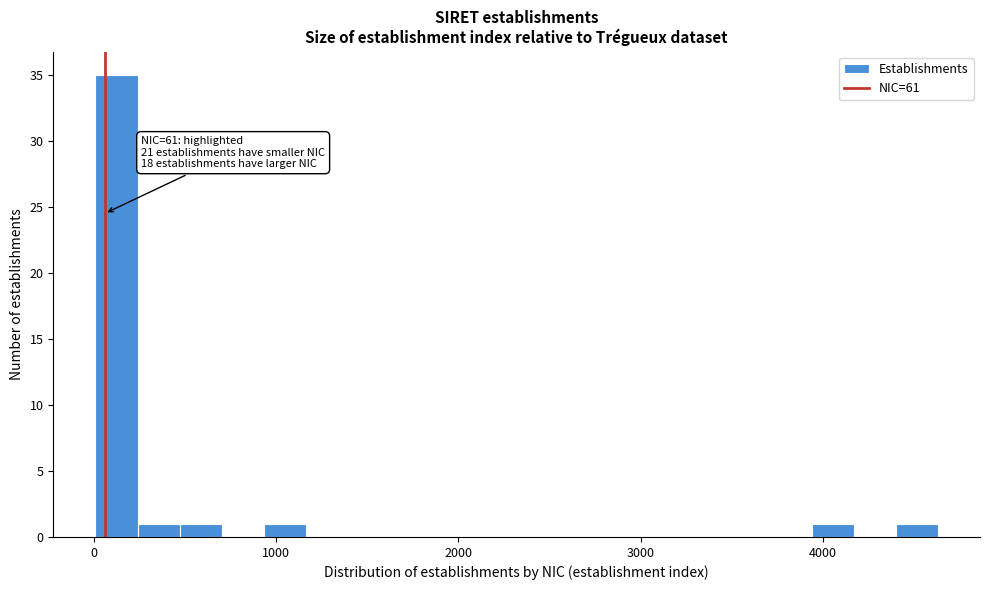

Around what value on the x-axis is the tallest bar? Give the approximate position of its centre, as read against the axis.

100